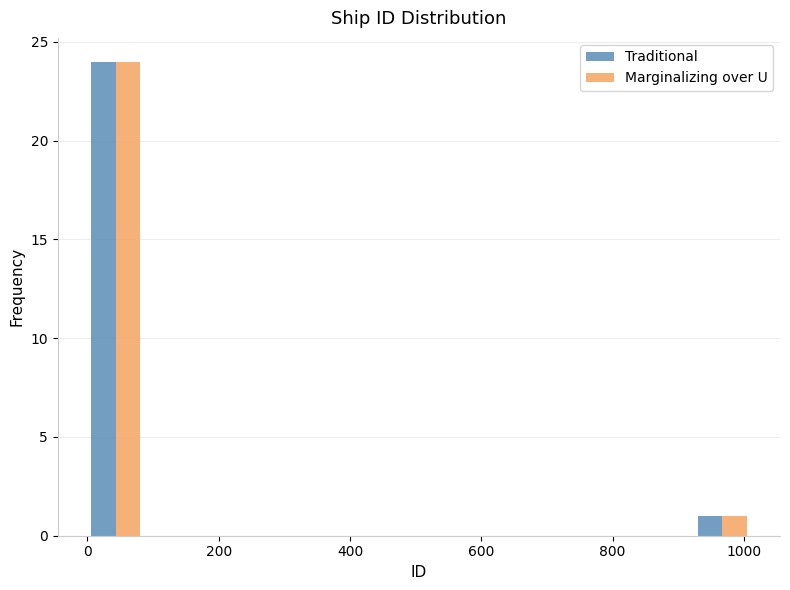

What is the height of the Marginalizing over U bar covering 0 to 80 on the x-axis? Neither the bar edges nor the heights are printed on the chart, so give them approximately, as read against the axes.

24